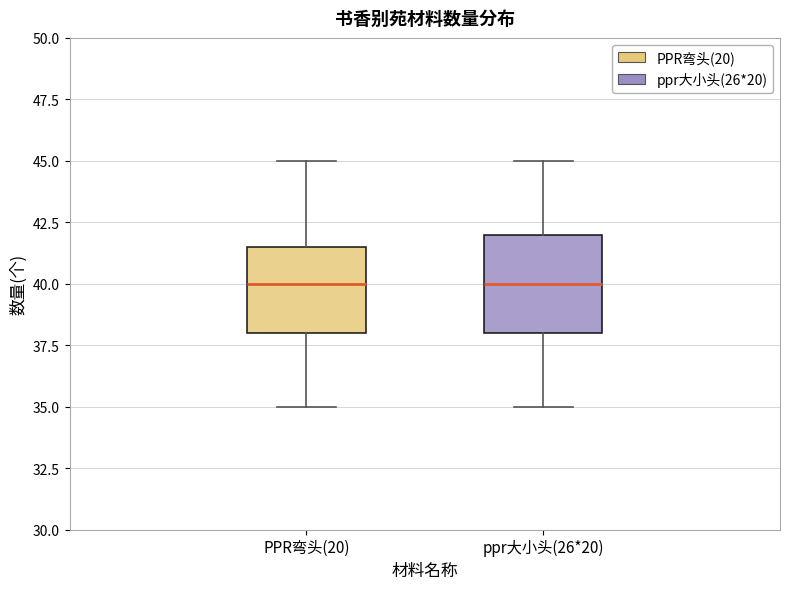

Which box is the tallest, from its lower edge to its upper edge?

ppr大小头(26*20)